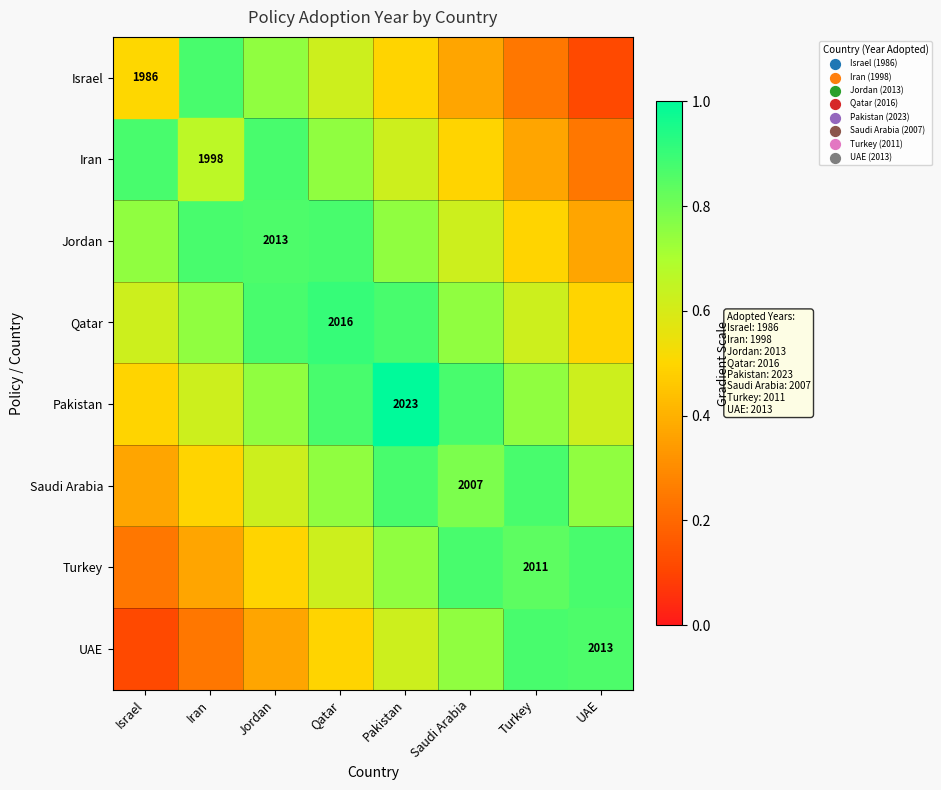

The Saudi Arabia series shows 1.0 at UAE. True or false?

False